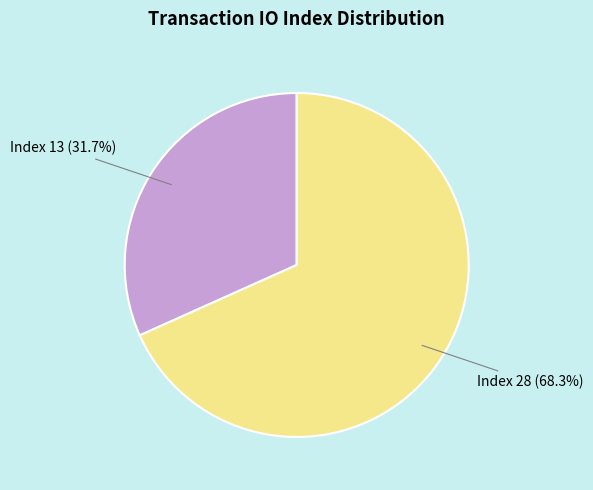

Count the number of slices in the pie.

2